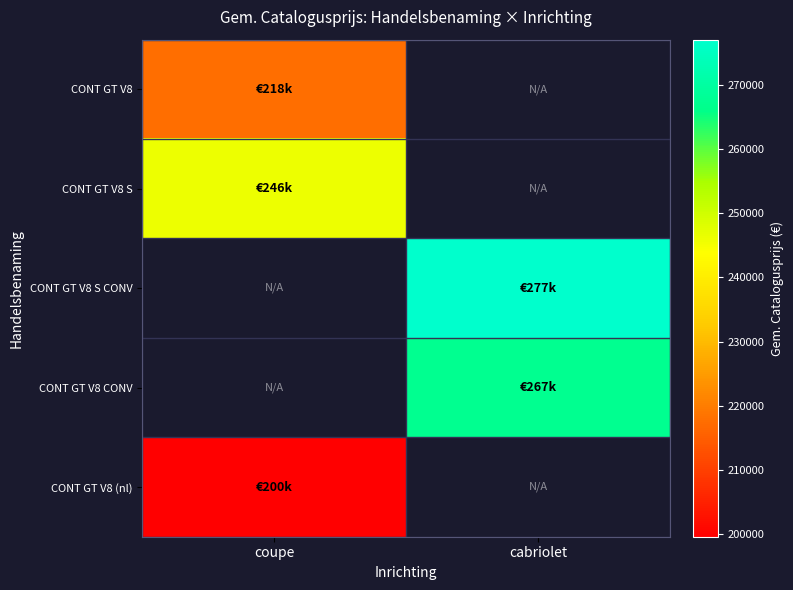

At which category does the chart reach its peak across all series?

cabriolet